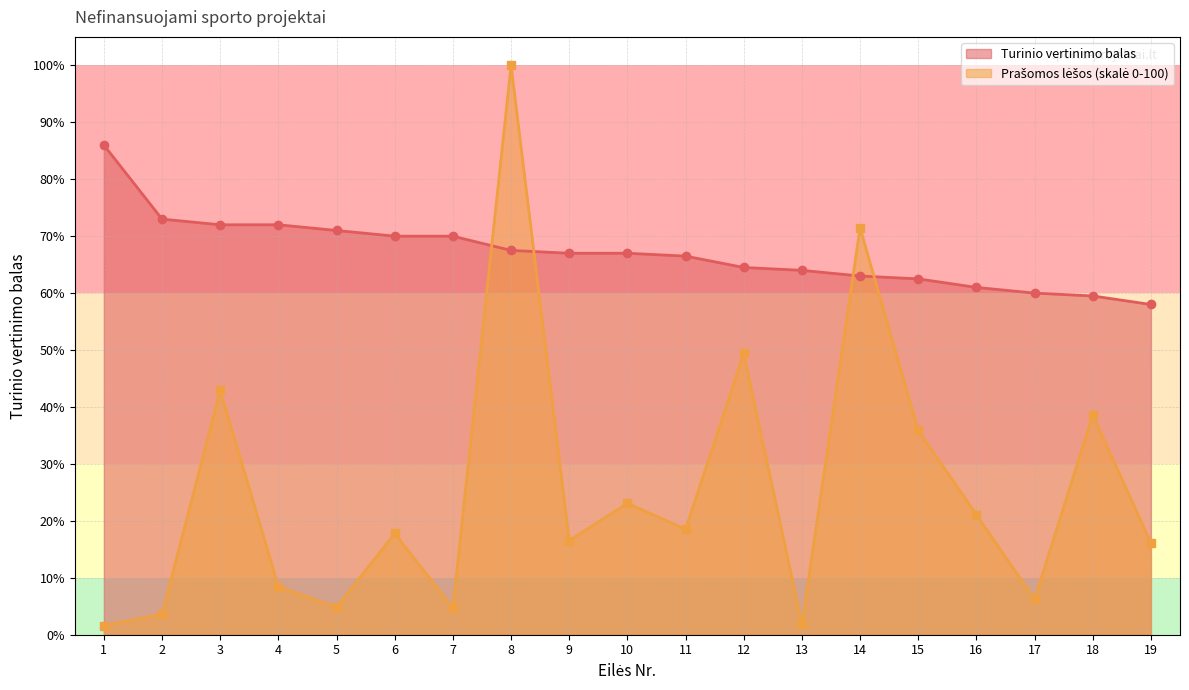

Rank the series at 13 from highest to lowest value.

Turinio vertinimo balas, Prašomos lėšos (tūkst.)